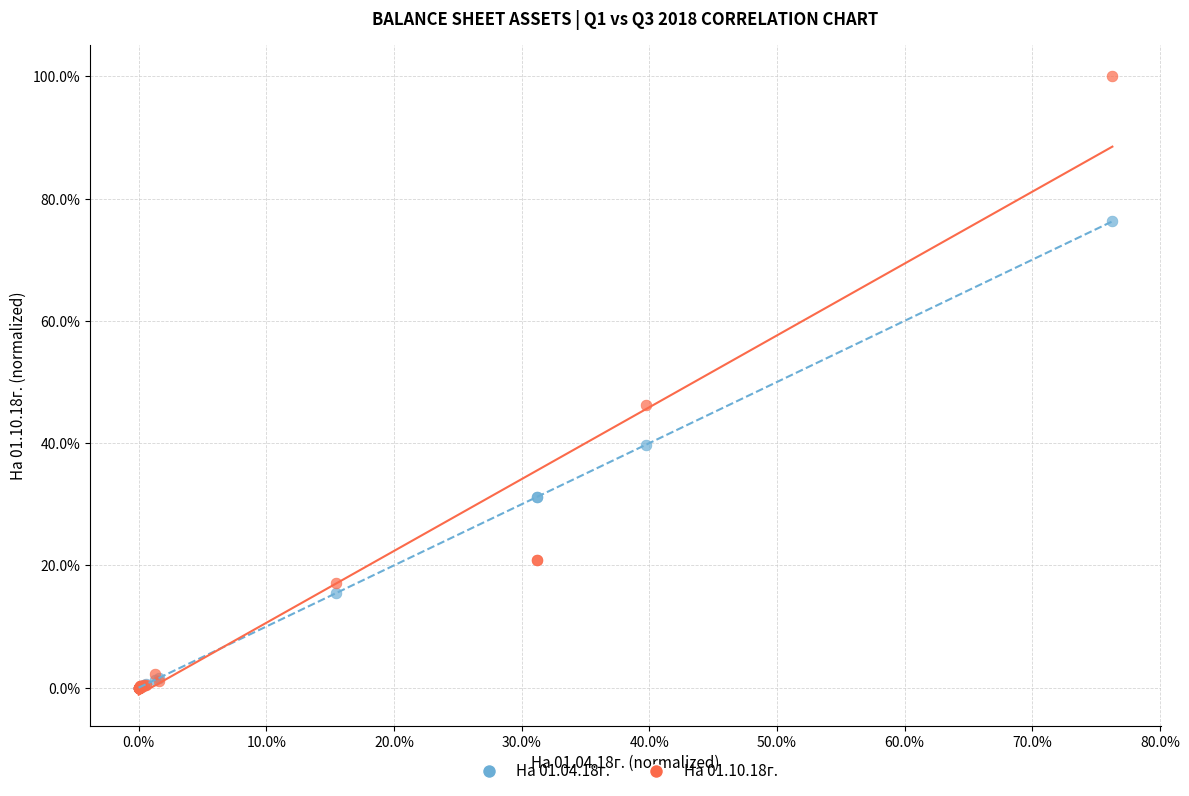

What are all the series names shown in the legend?

На 01.04.18г., На 01.10.18г.